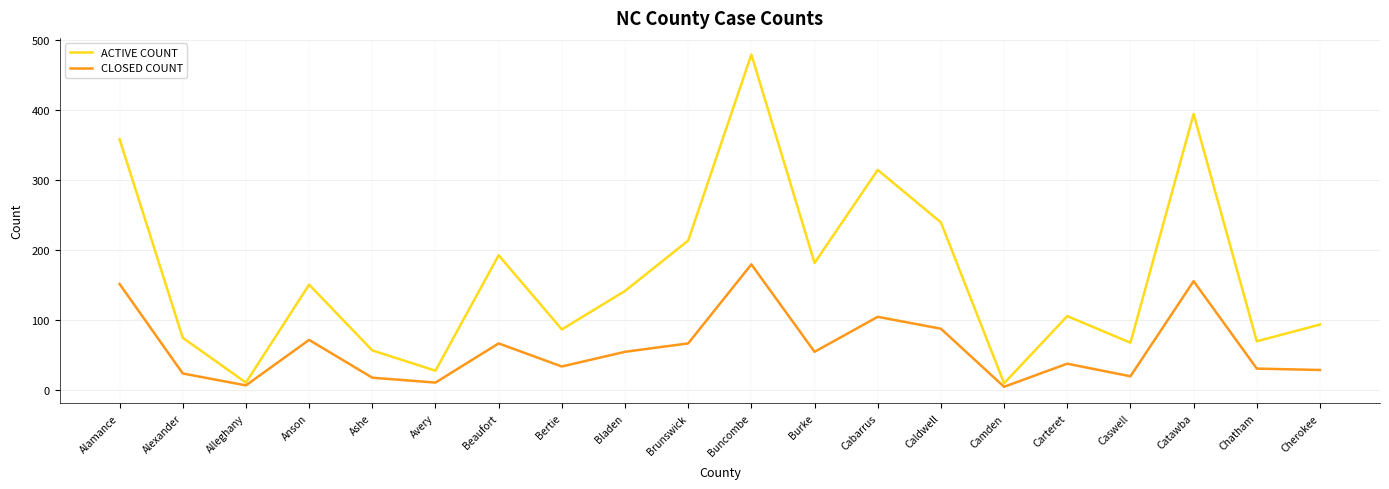

What is the spread (max minus min) of values at Chatham?

39